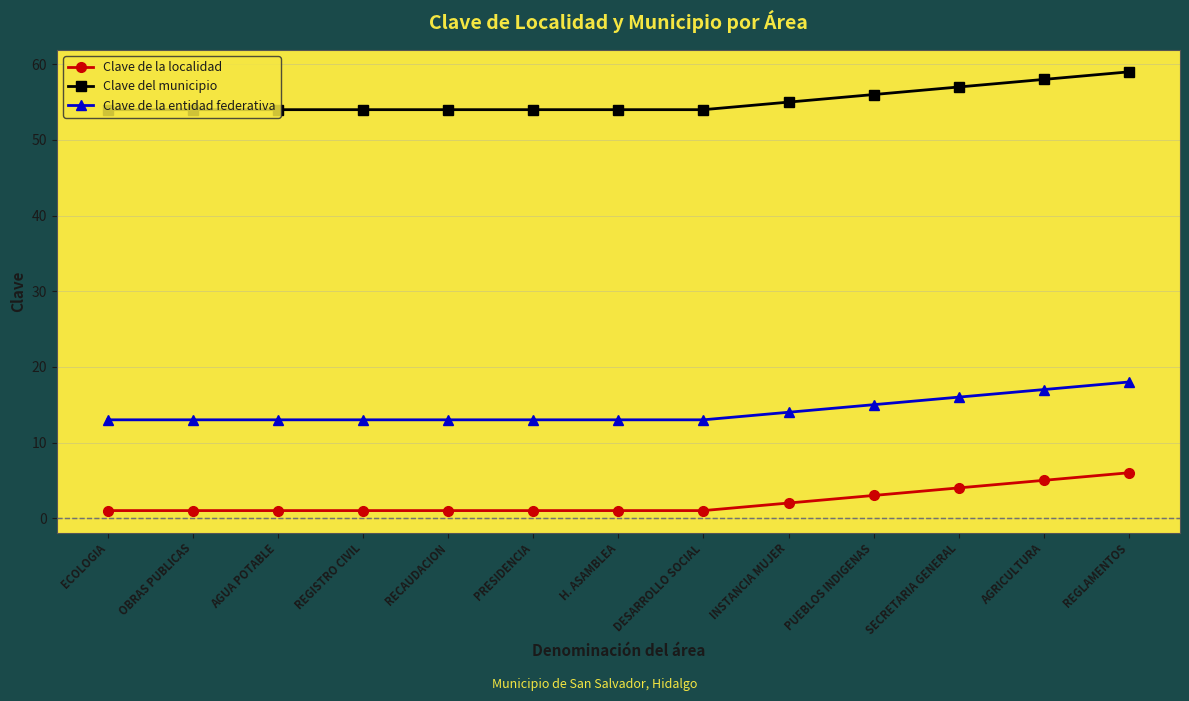

The Clave del municipio series shows 75 at PRESIDENCIA. True or false?

False